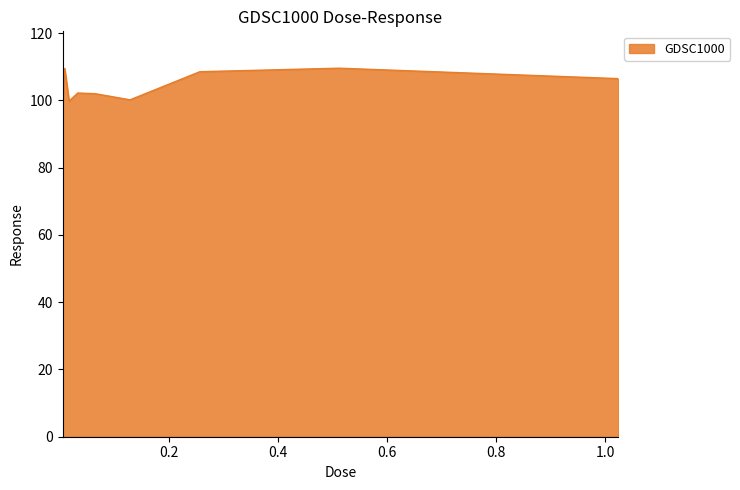

What is the difference between the maximum and minimum values?

11.6